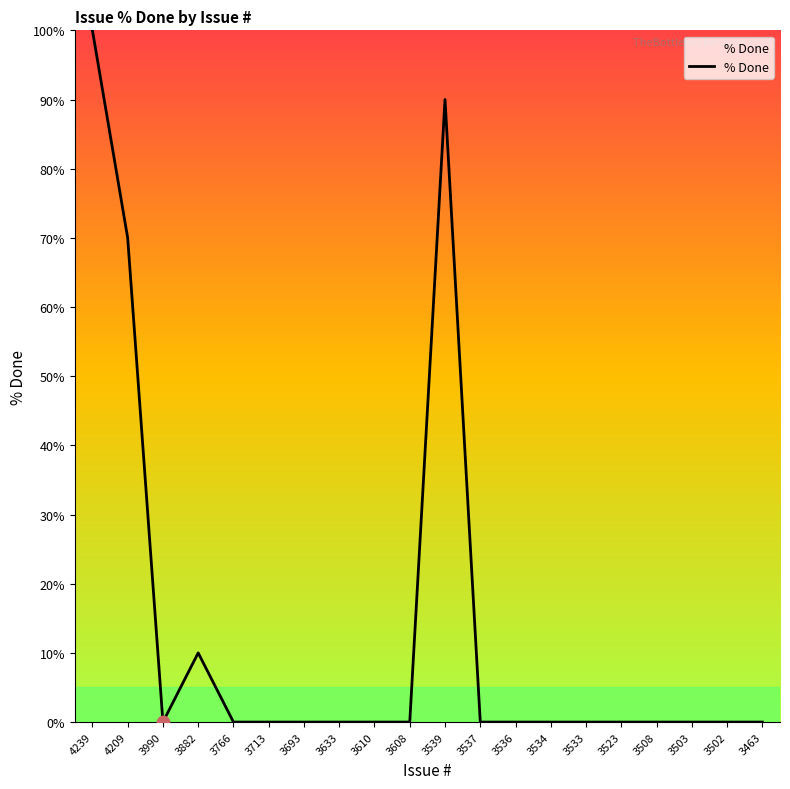

What is the change in value from 4239 to 3533?

-100